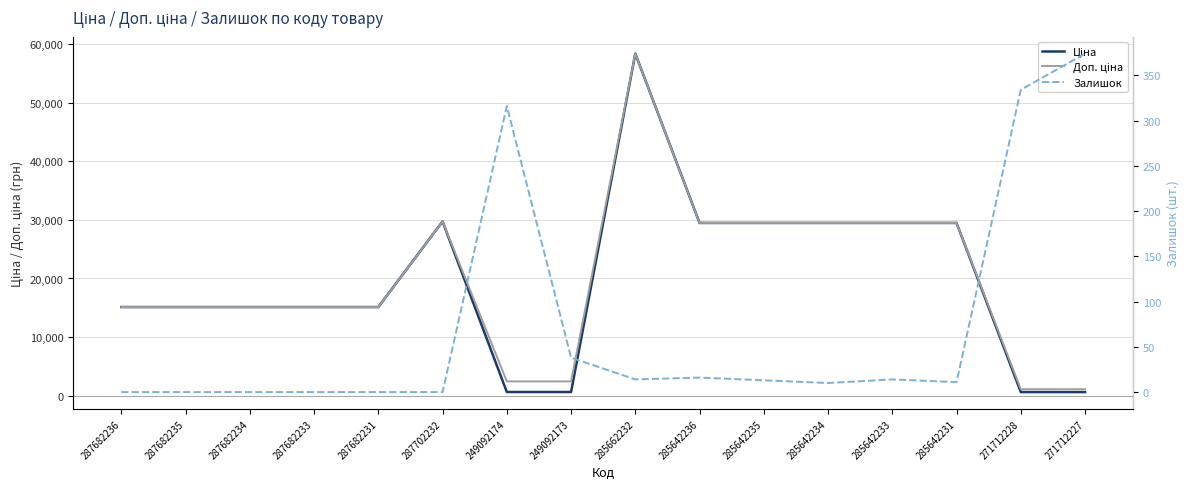

The value of Залишок at 271712227 is 235.7. True or false?

False